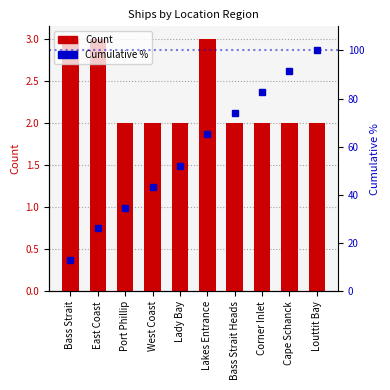

Which series has the largest total across all categories?

Cumulative %